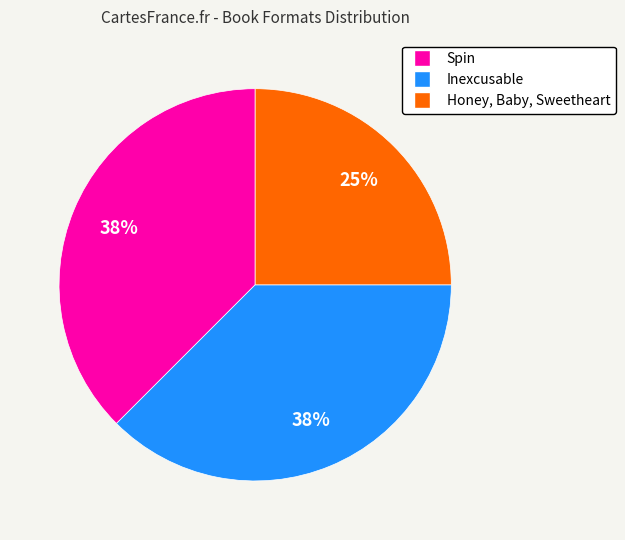

How many slices are in this pie chart?

3